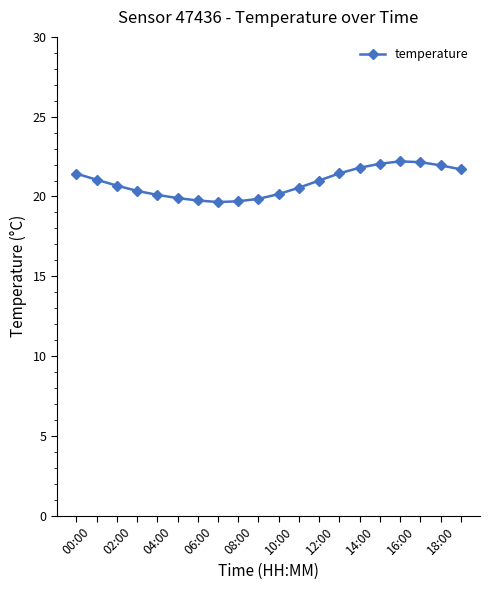

What is the average value?

20.9